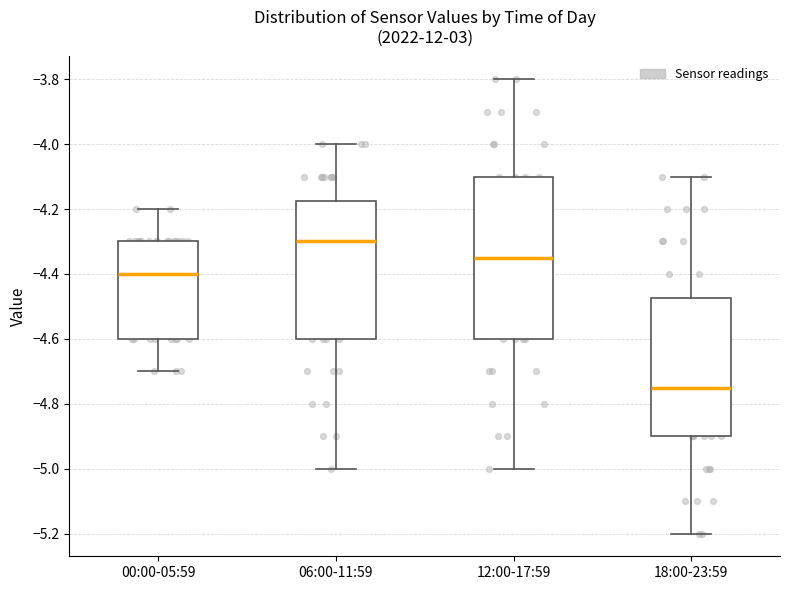

Reading left to right, read every box against the y-axis: the position of its median line, the range the box covers, and the ends of its whiskers. The values are not printed on the chart, so give them approximately, as read against the axis.

00:00-05:59: median -4.40, box -4.60 to -4.30, whiskers -4.70 to -4.20
06:00-11:59: median -4.30, box -4.60 to -4.18, whiskers -5.00 to -4.00
12:00-17:59: median -4.34, box -4.60 to -4.10, whiskers -5.00 to -3.80
18:00-23:59: median -4.74, box -4.90 to -4.48, whiskers -5.20 to -4.10